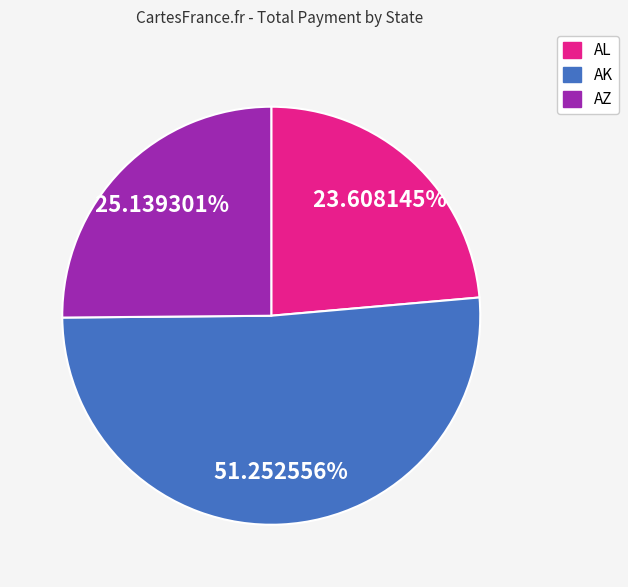

Count the number of slices in the pie.

3